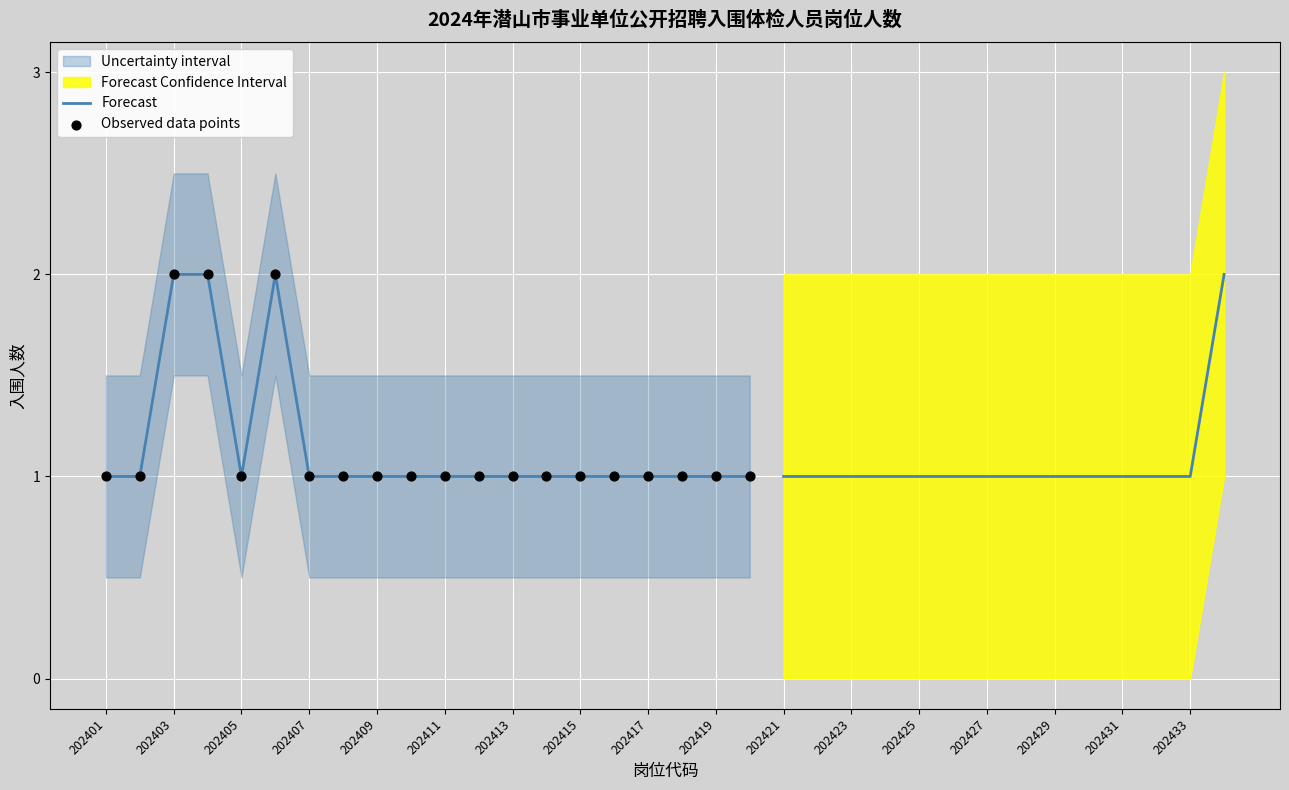

Is the value of Forecast at 202423 greater than the value of Observed data points at 202415?

No